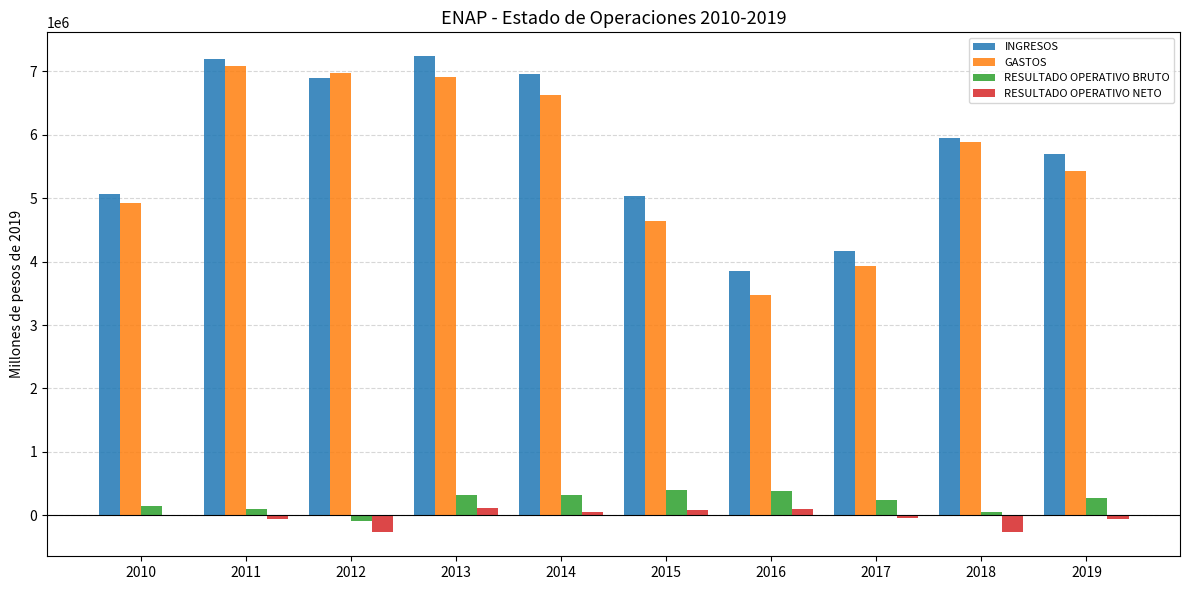

Which series changed the most between 2013 and 2018?

INGRESOS